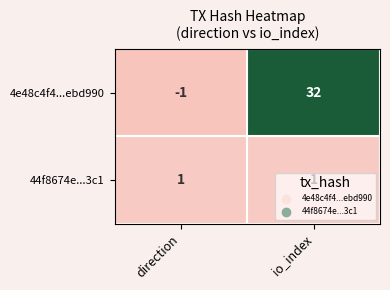

True or false: 4e48c4f4...ebd990 has a value of 0 at direction.

False